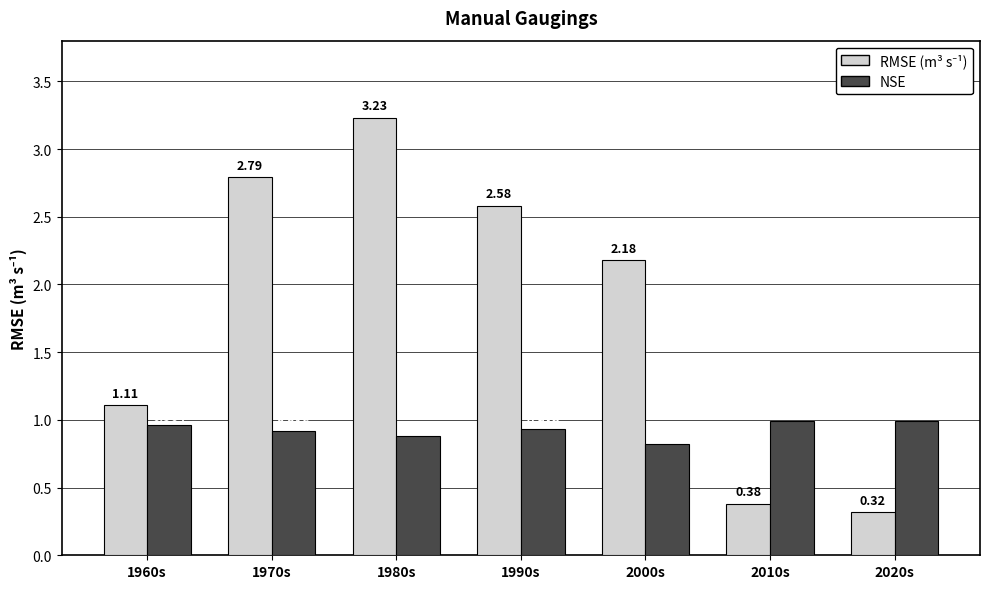

At how many categories does at least one series exceed 2?

4